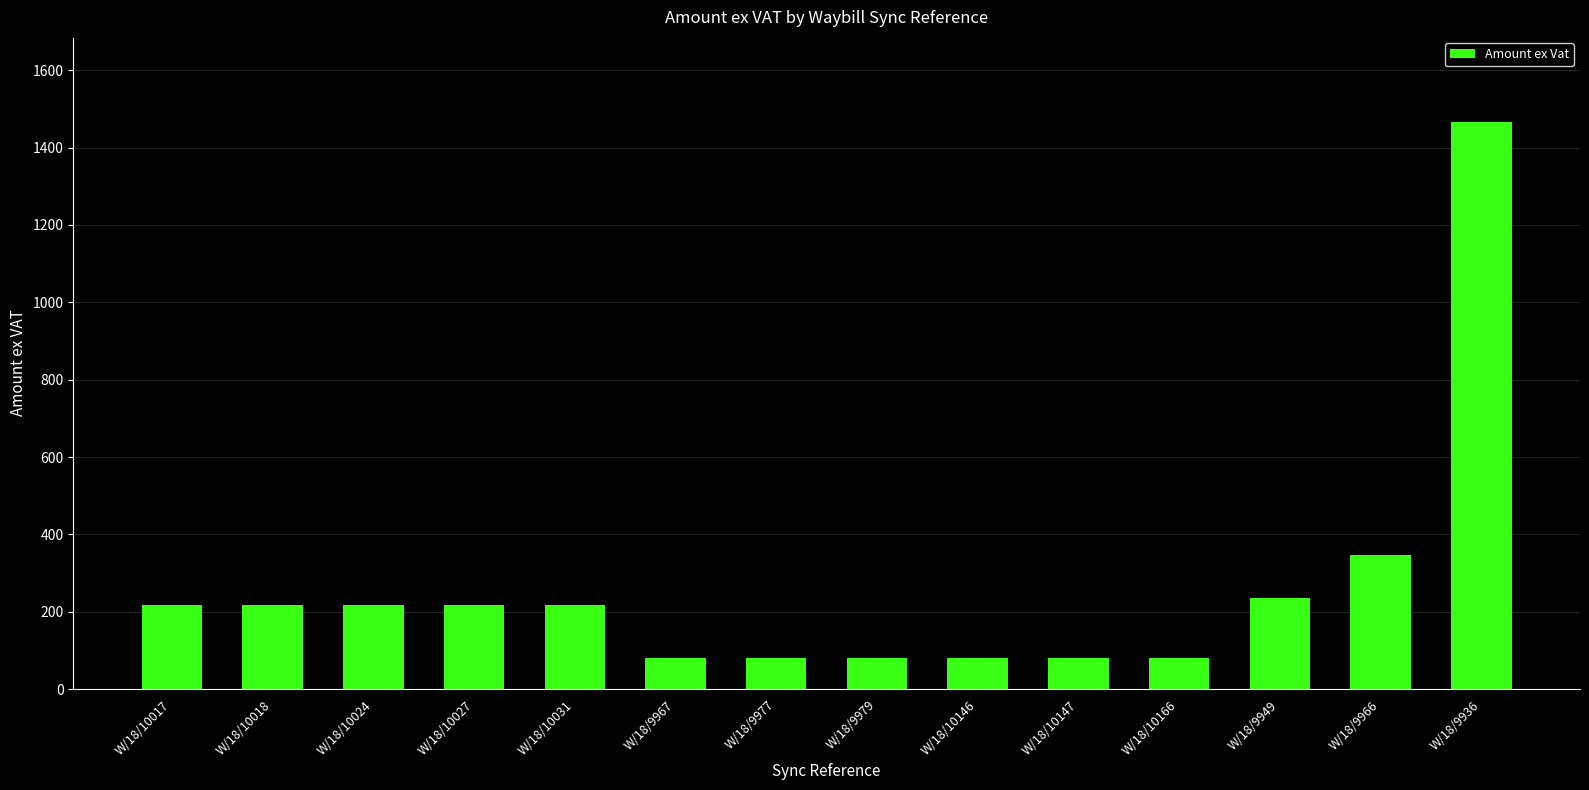

Are the bars grouped side by side (vs. stacked)?

No